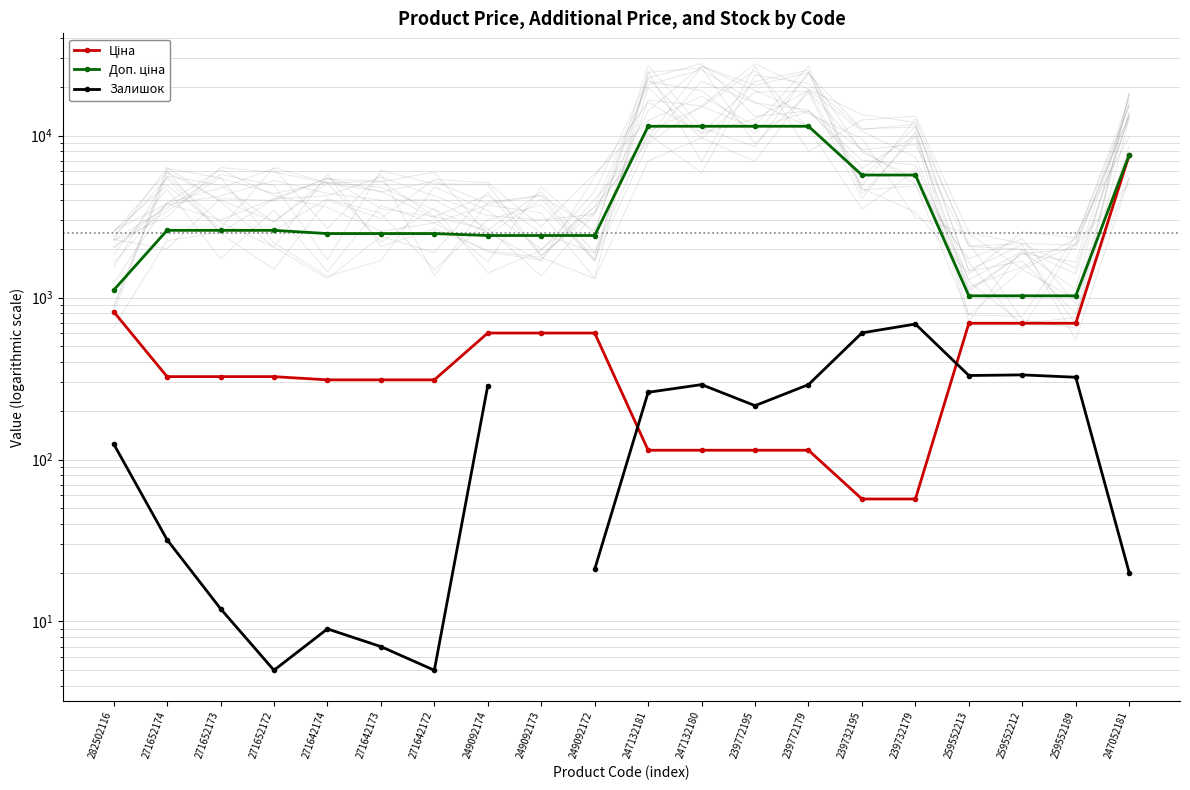

Where does the Доп. ціна series first go above 2598?

271652174